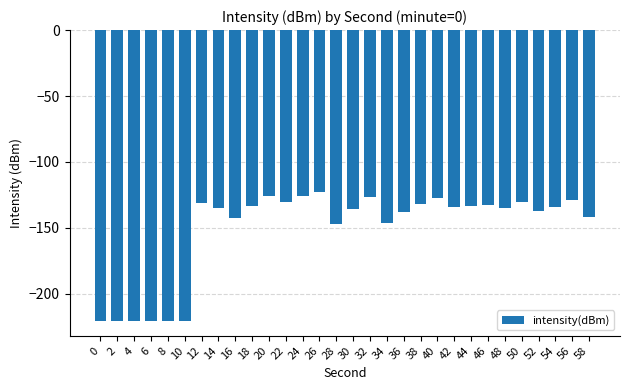

What is the change in value from 6 to 28?

+73.8